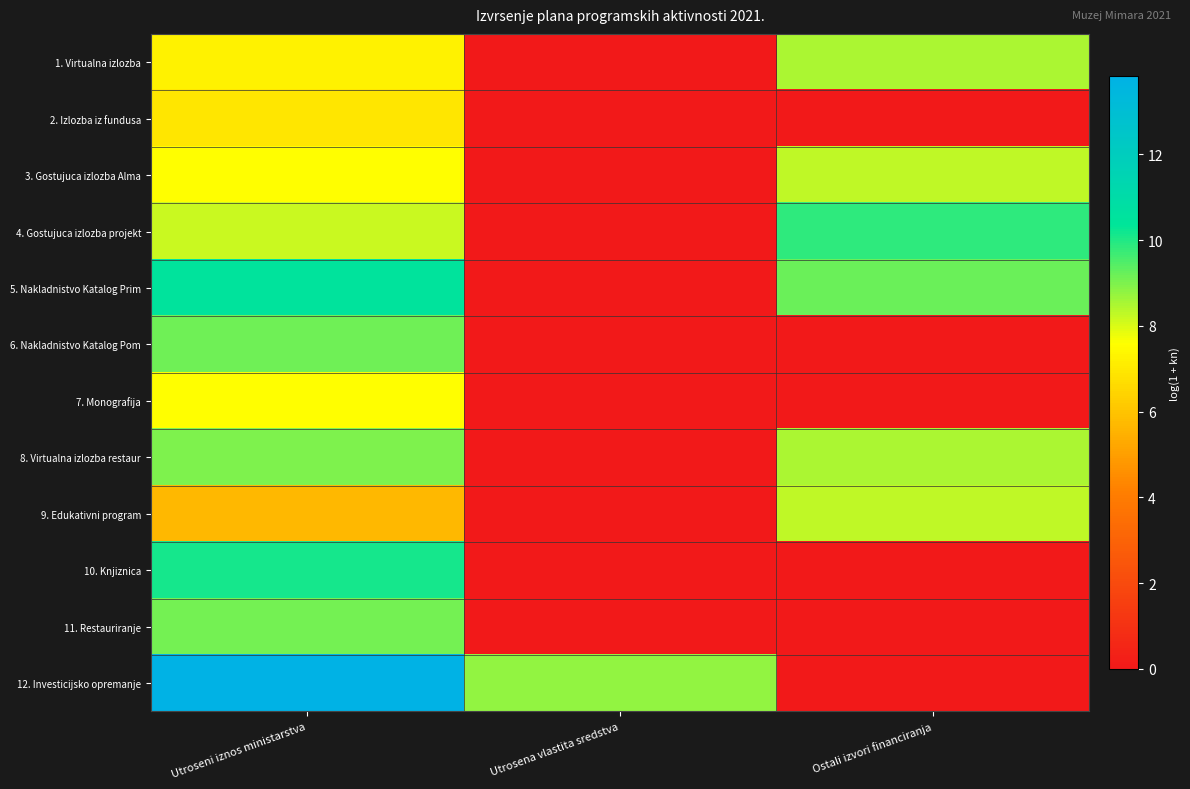

Between Ostali izvori financiranja and Utrosena vlastita sredstva, which is larger?

Ostali izvori financiranja